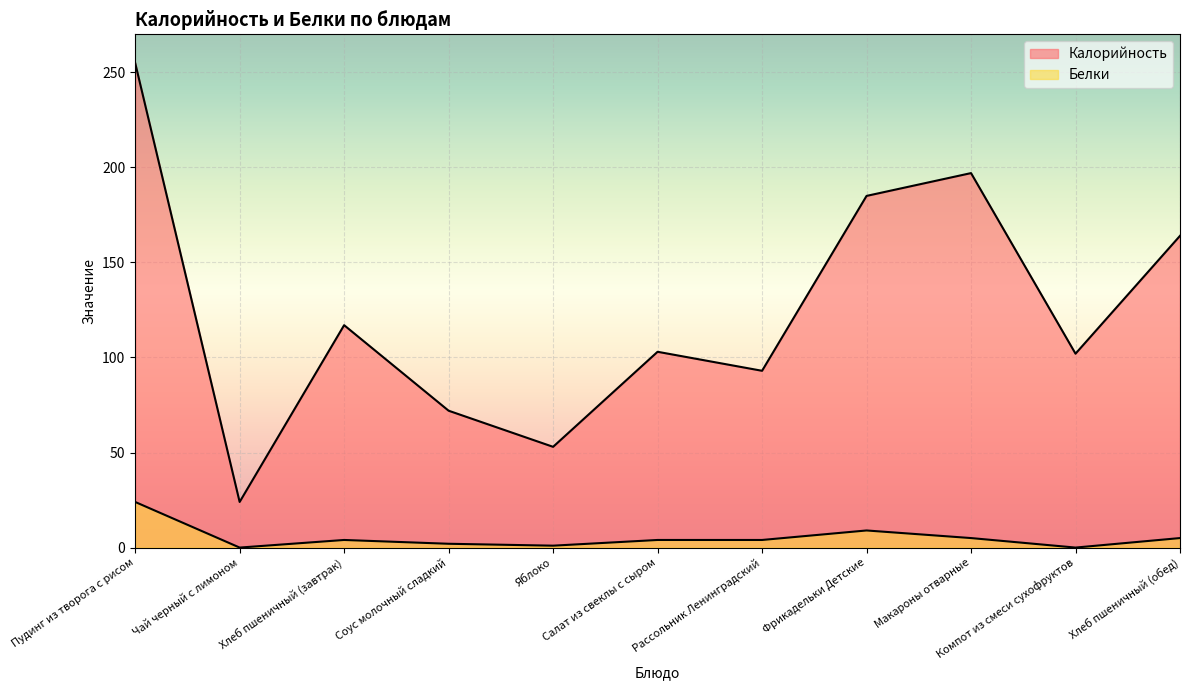

Is the value of Калорийность at Рассольник Ленинградский greater than the value of Белки at Хлеб пшеничный (завтрак)?

Yes